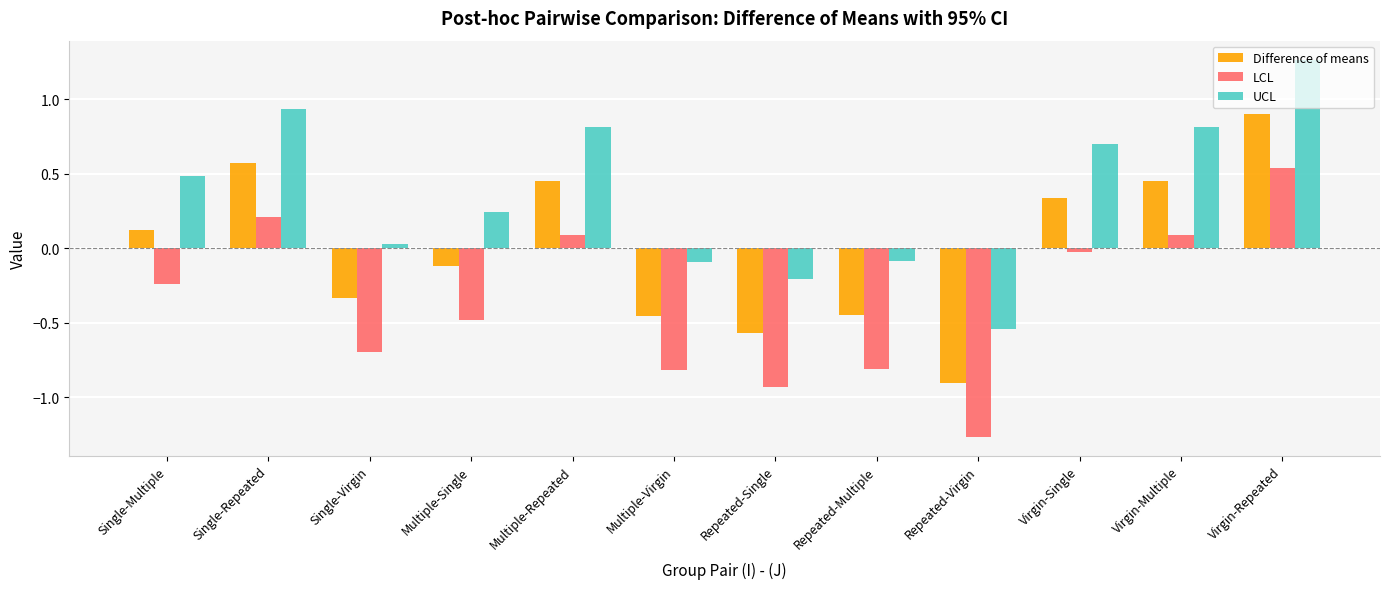

Which category has the lowest value in the LCL series?

Repeated-Virgin